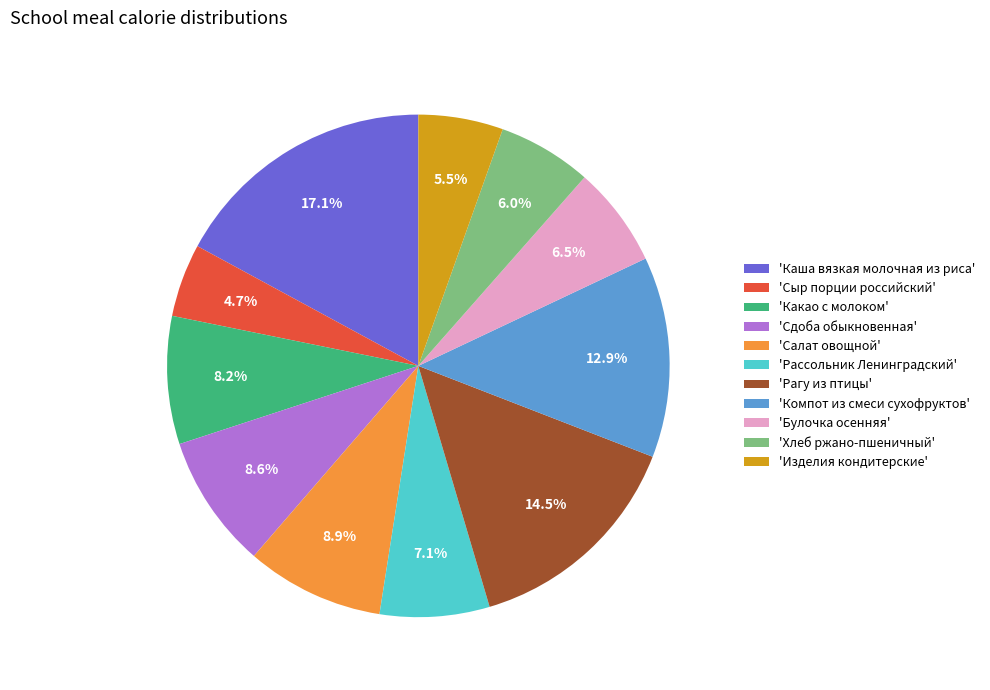

Count the number of slices in the pie.

11